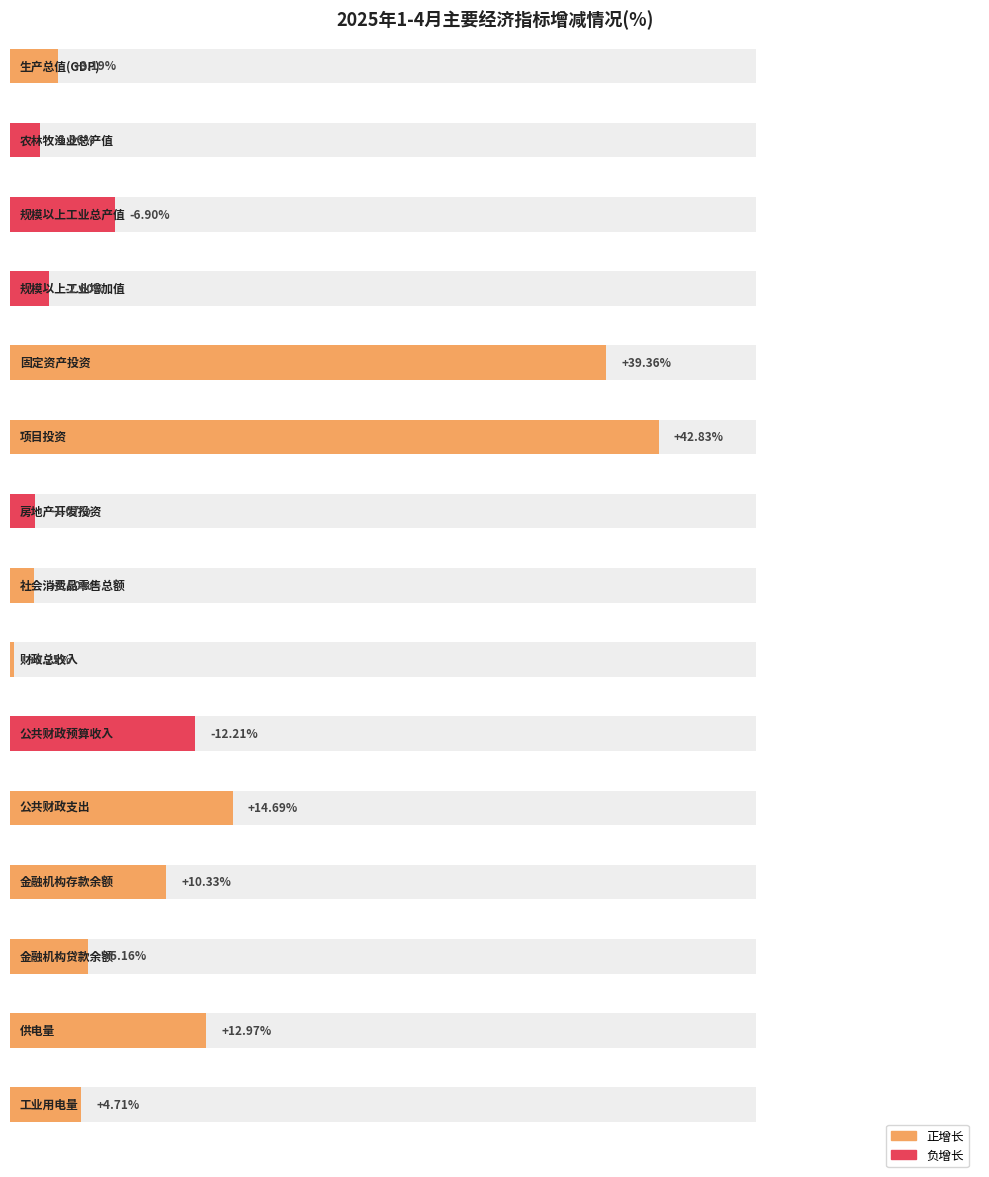

Count the number of categories in the chart.

15